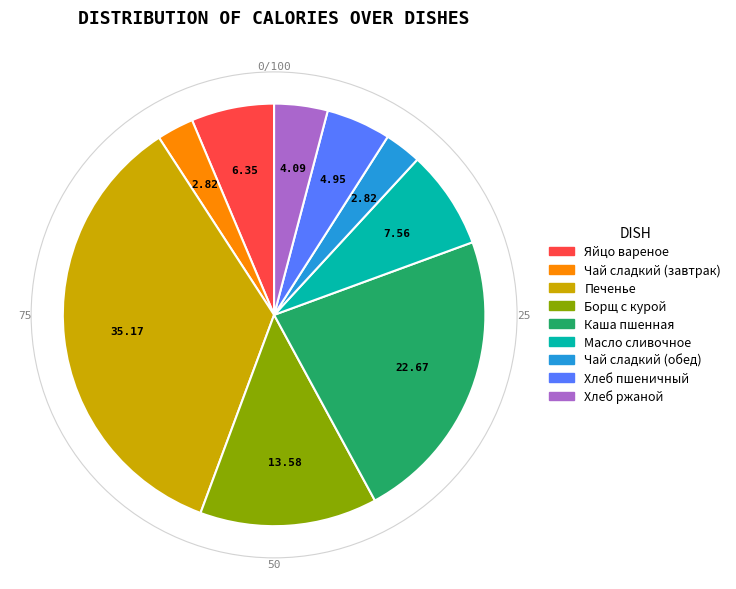

Is the sum of Яйцо вареное and Печенье greater than half?

No